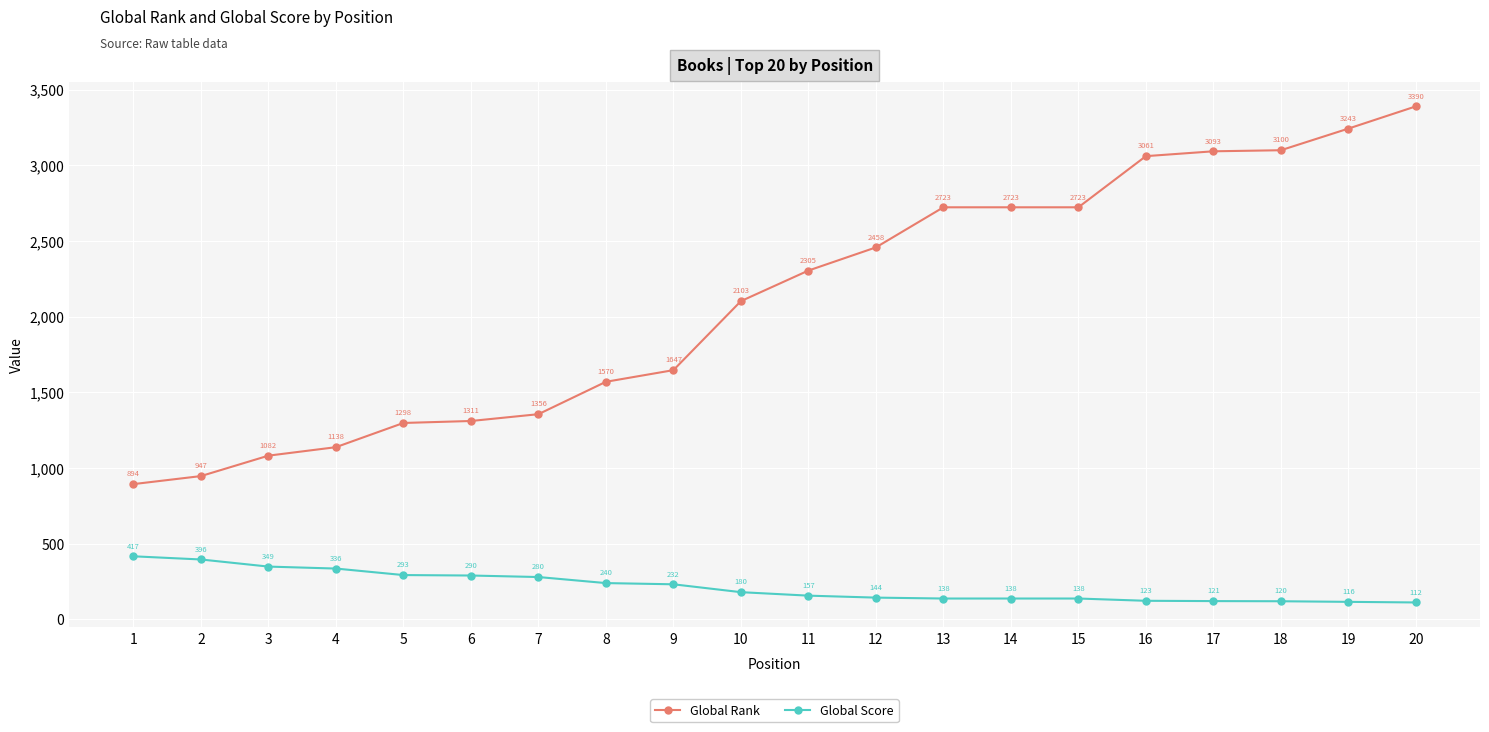

Which series has the widest spread of values?

Global Rank